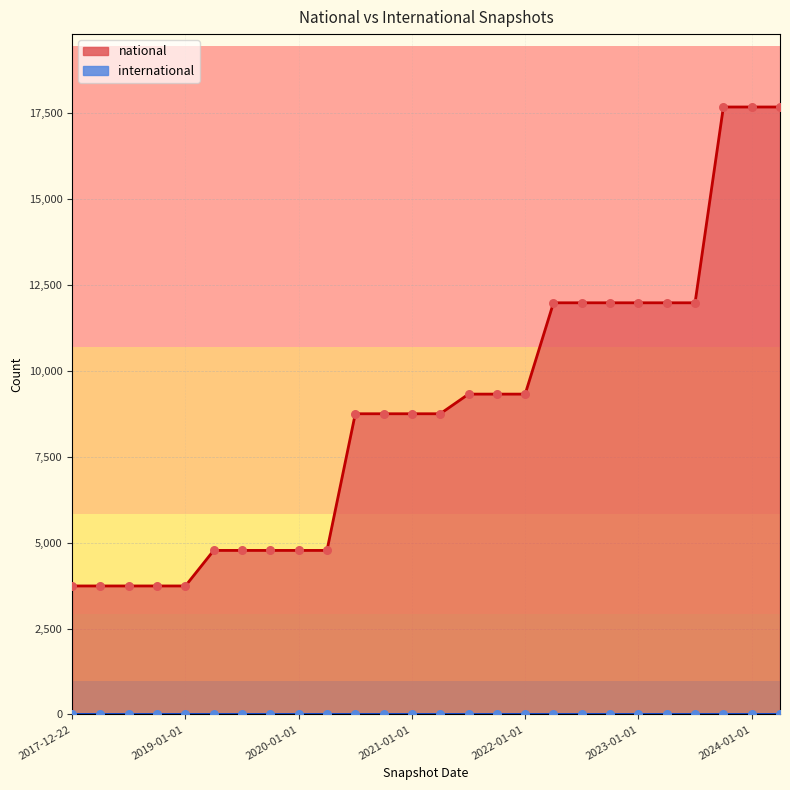

Approximately how many times larger is the value at 2024-01-01 compared to 2018-04-09?

4.7